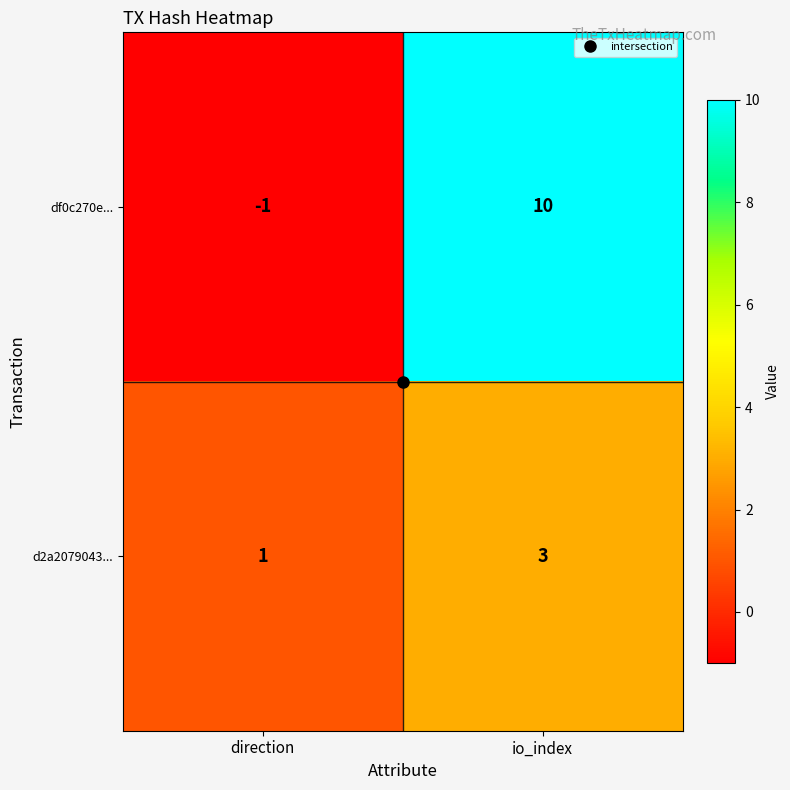

At which category is the sum across all series the highest?

io_index